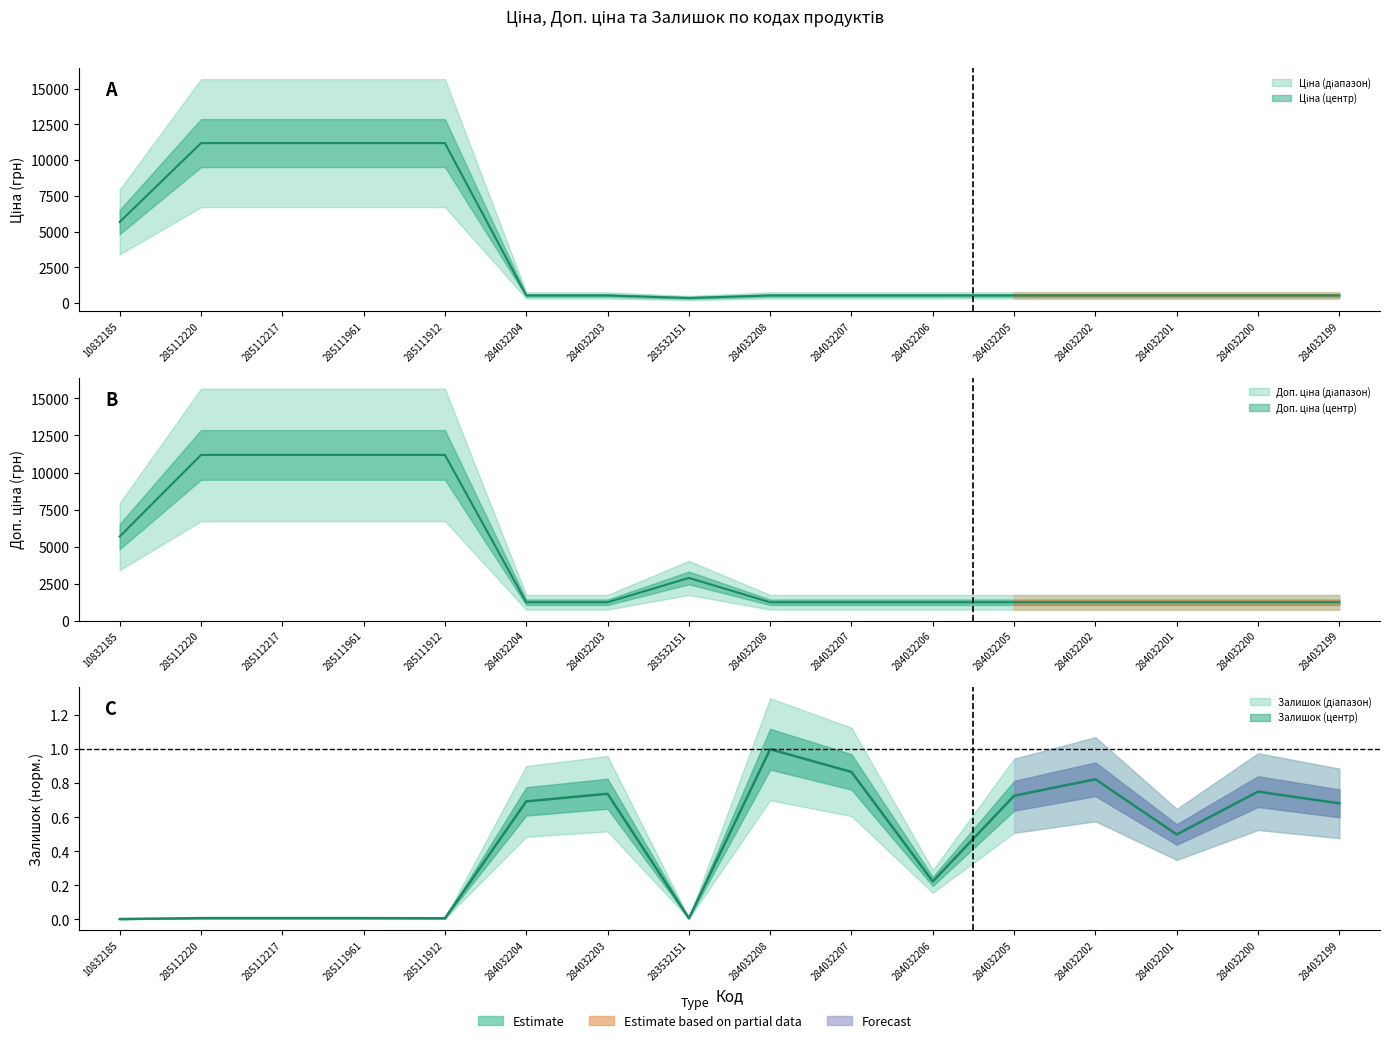

What are all the series names shown in the legend?

Ціна, Доп. ціна, Залишок